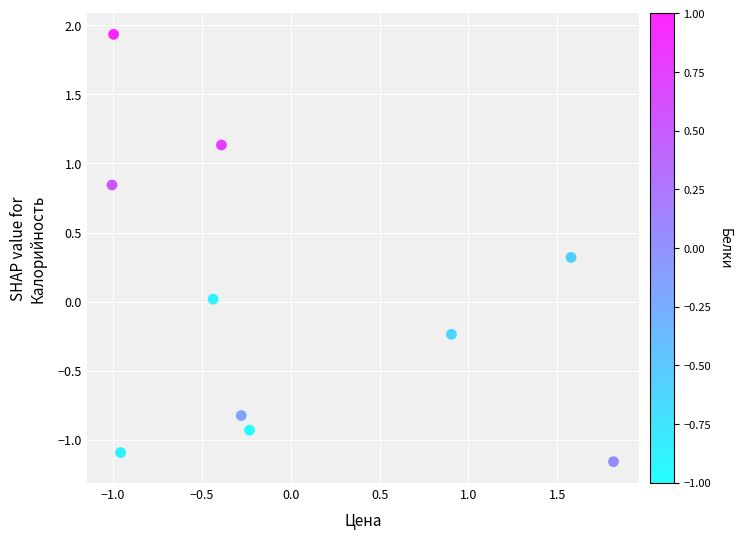

What is the range of Y values (max minus min)?

3.1